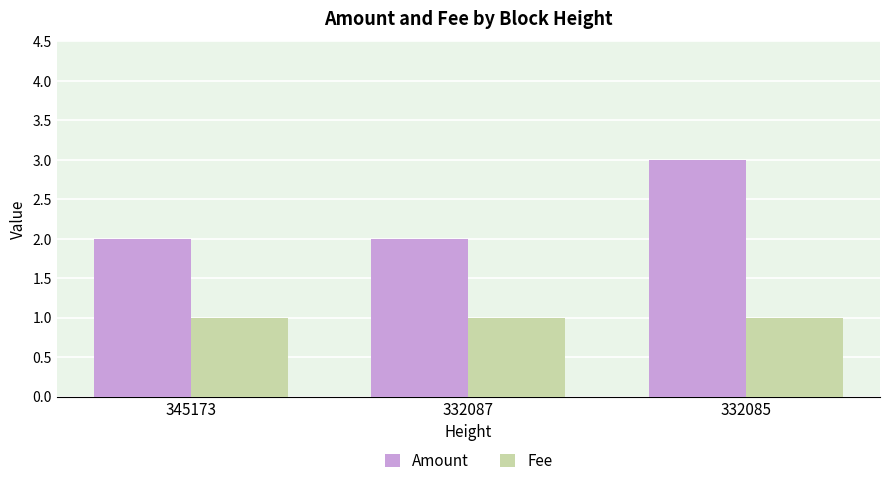

What are all the series names shown in the legend?

Amount, Fee